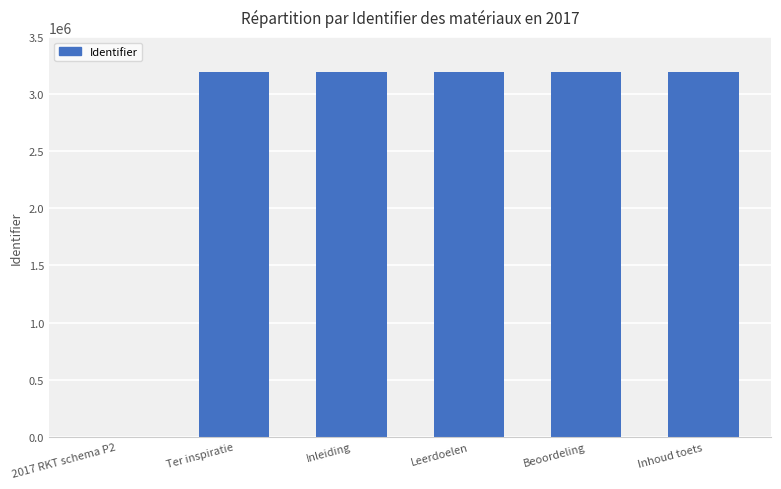

Approximately how many times larger is the value at Beoordeling compared to Inhoud toets?

1.0